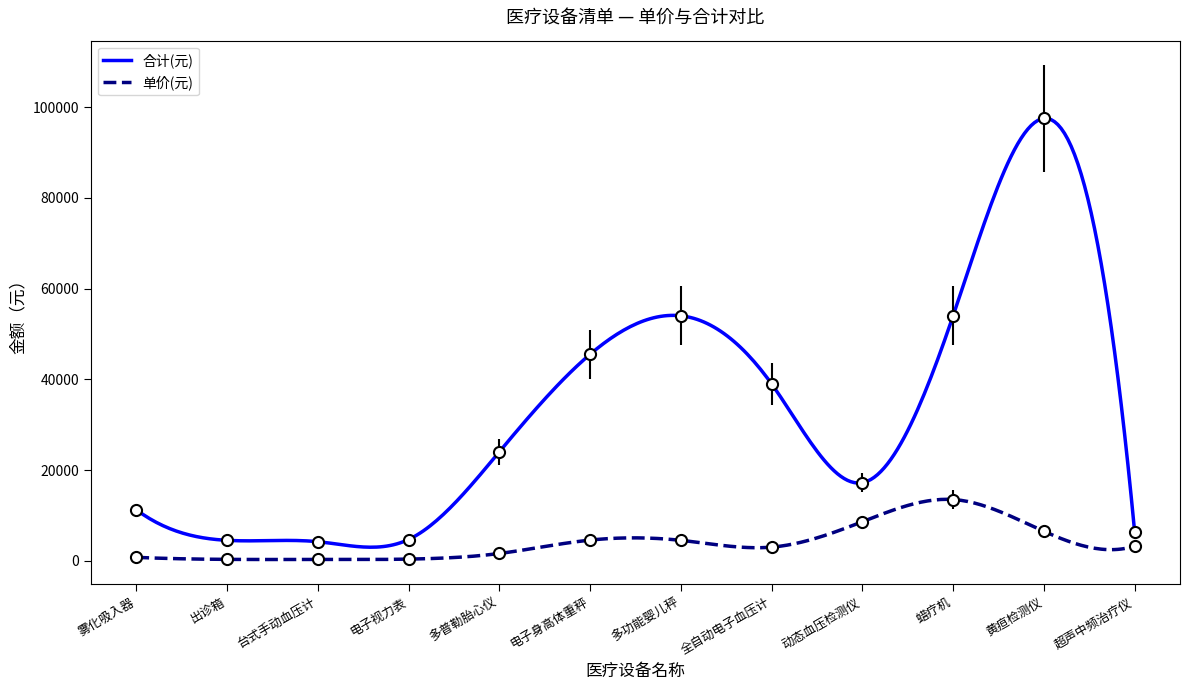

Reading left to right, list all the values displayed in this chart.

合计(元): 11250.0	4500.0	4199.7	4680.0	24000.0	45500.0	54000.0	39000.0	17200.0	54000.0	97500.0	6430.0
单价(元): 750.0	300.0	280.0	360.0	1600.0	4550.0	4500.0	3000.0	8600.0	13500.0	6500.0	3215.0